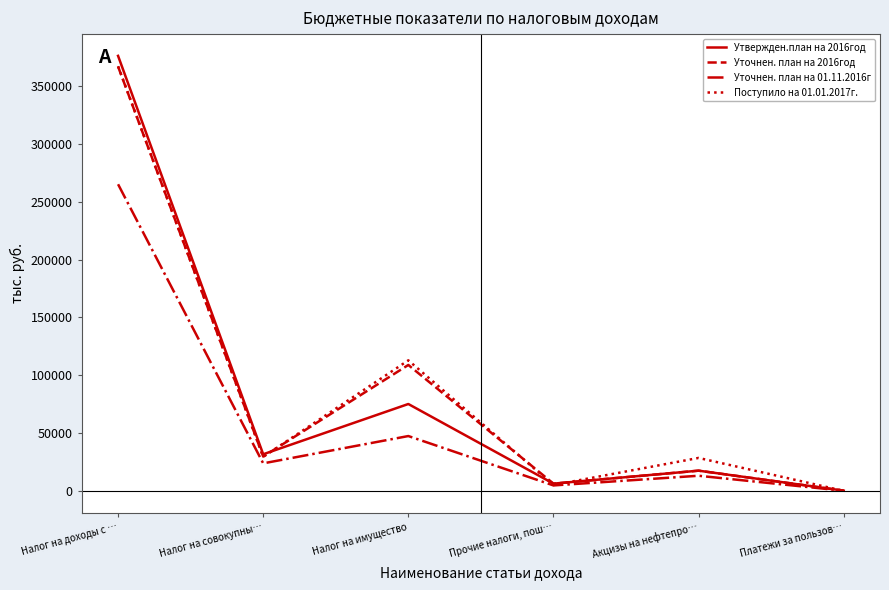

What is the total value across all series at Прочие налоги, пош…?

22856.0